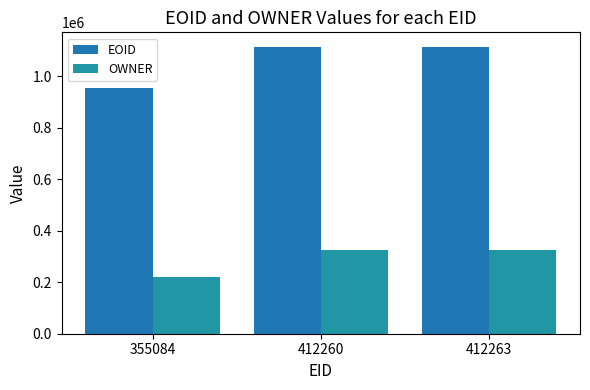

Reading right to left, transcribe all the data shown in this chart.

EOID: 412263=1113779	412260=1113776	355084=953880
OWNER: 412263=323813	412260=323813	355084=221816